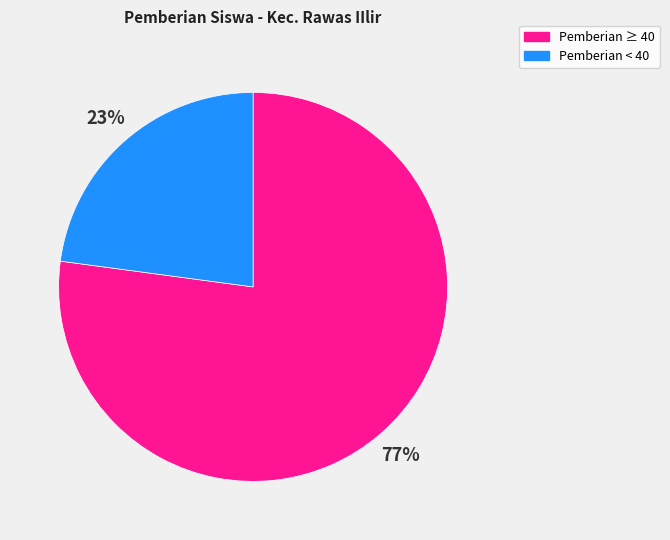

How many slices are in this pie chart?

2